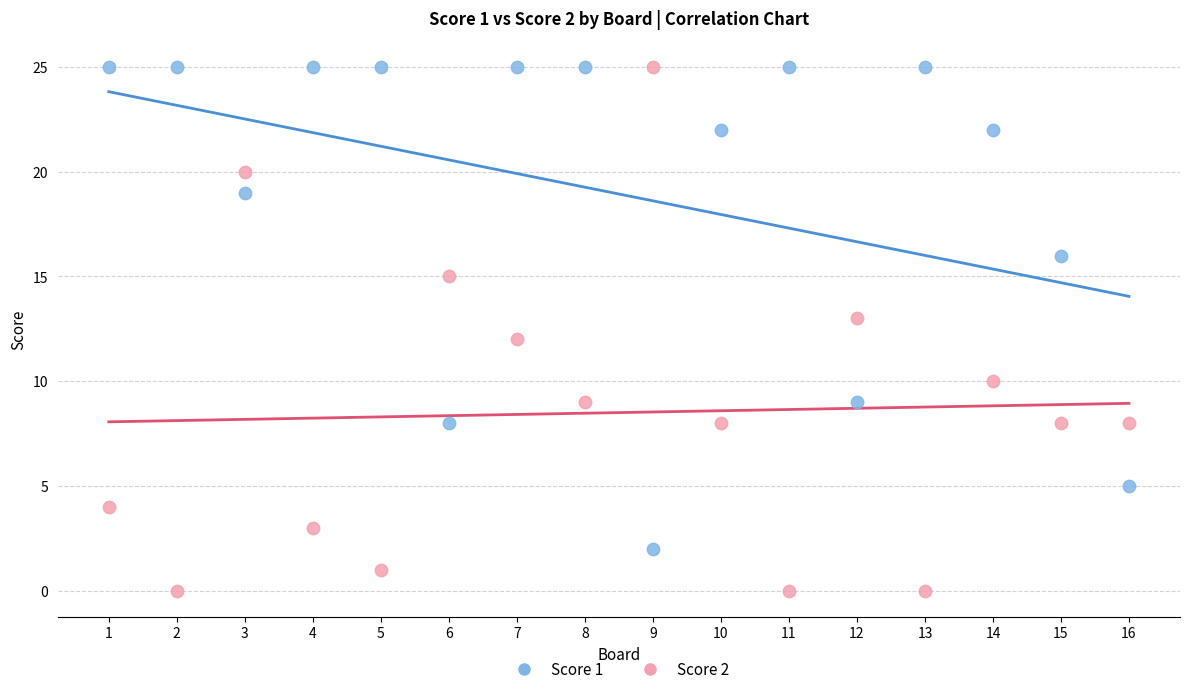

Which series reaches the minimum Y coordinate?

Score 2